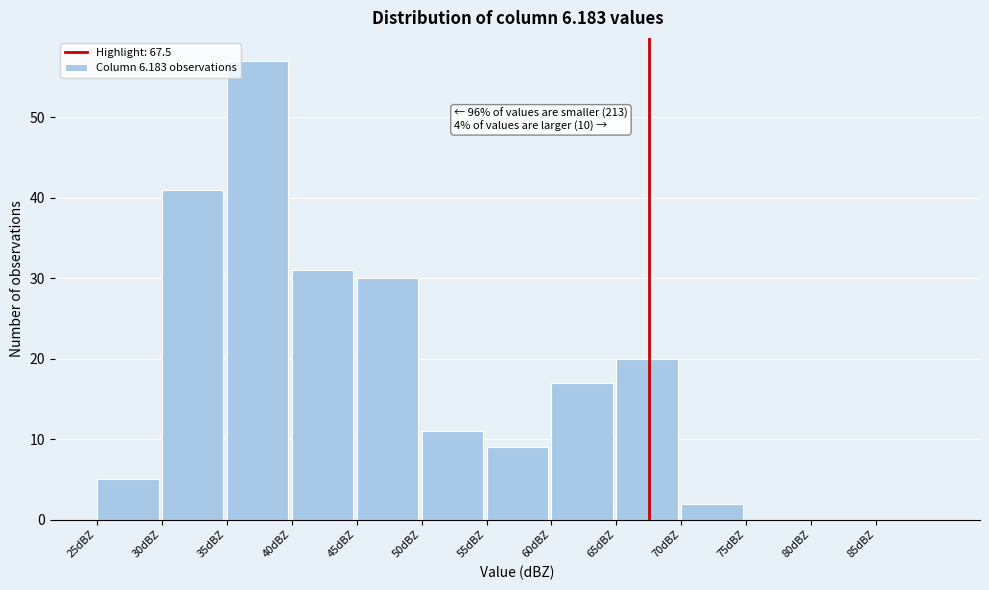

Over which range of the x-axis is the bar tallest?

35 to 40